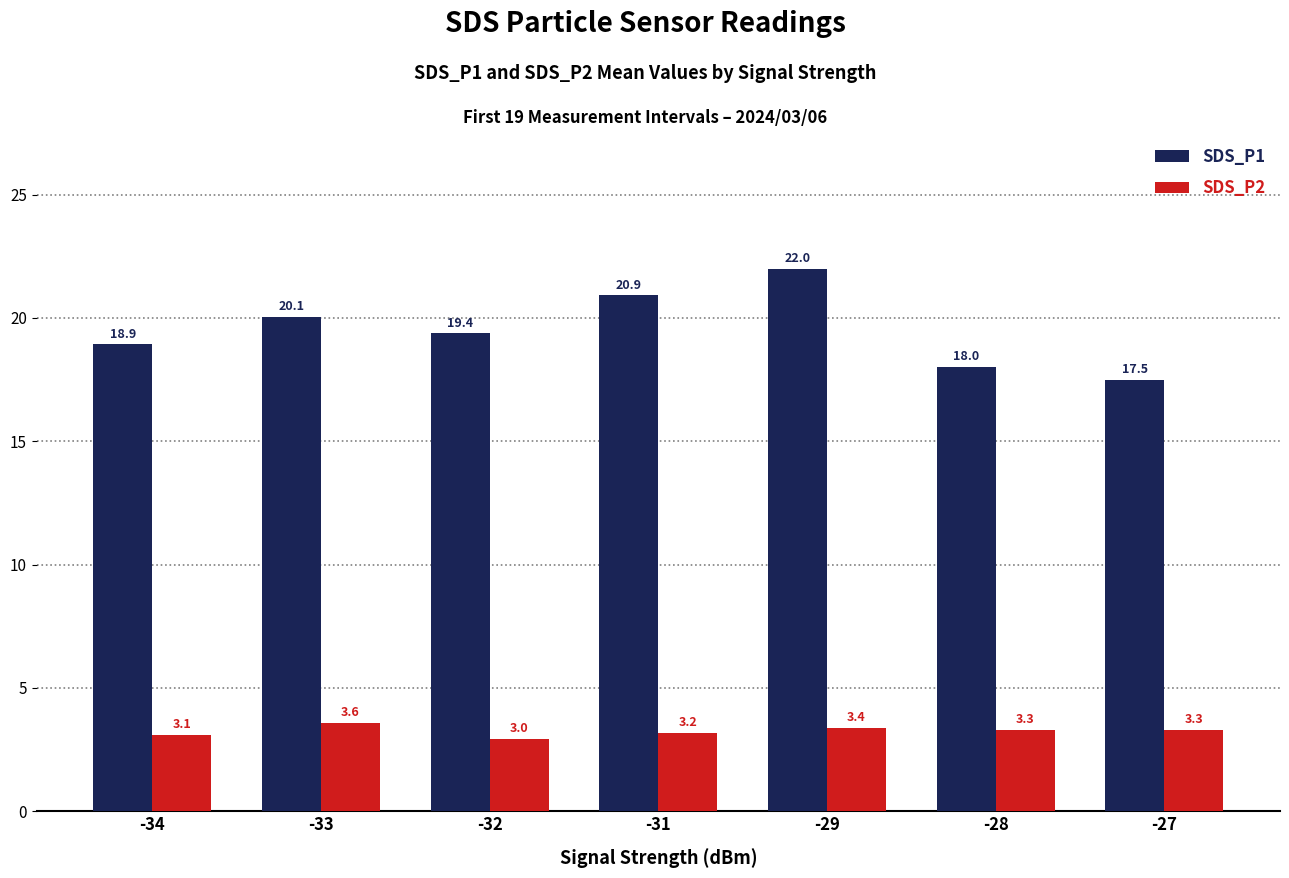

What is the minimum value shown in the chart?

3.0